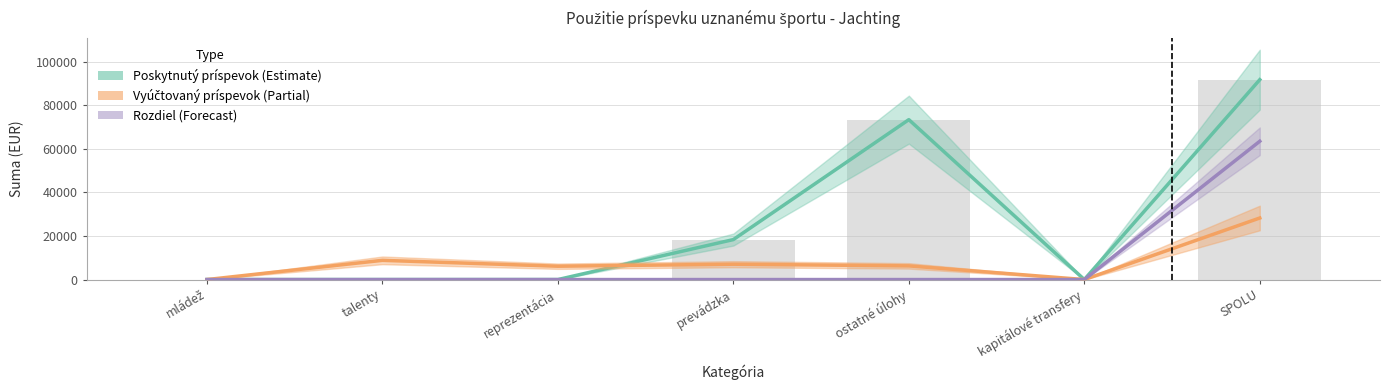

At which label does Rozdiel reach its minimum?

mládež